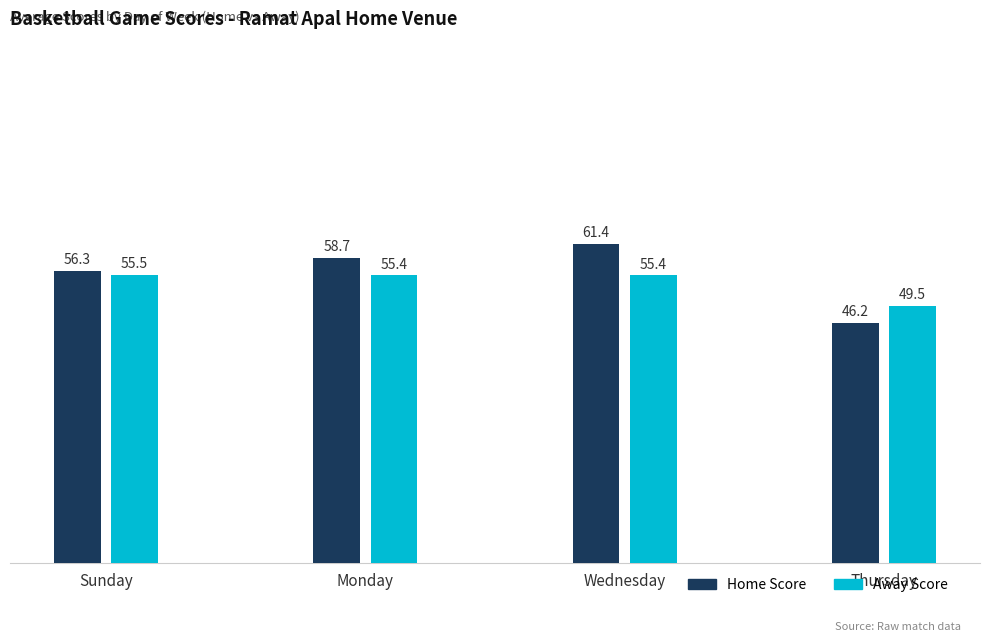

How many bars are there in total?

8